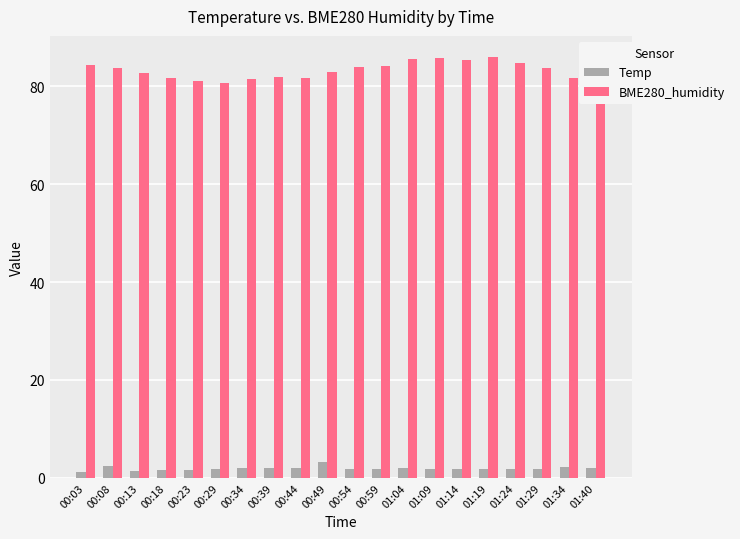

Count the number of data series in this chart.

2